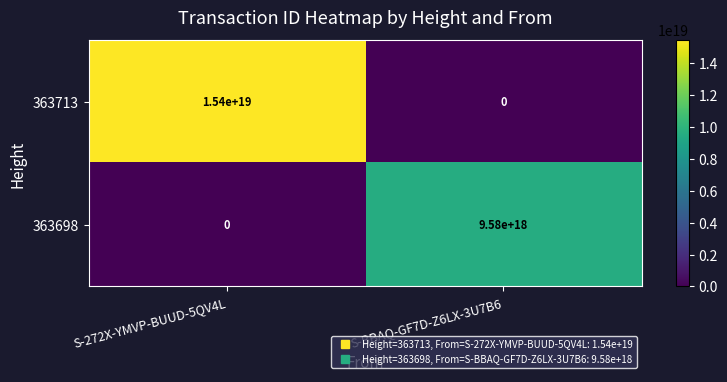

List the series in order of their overall mean, highest first.

363713, 363698